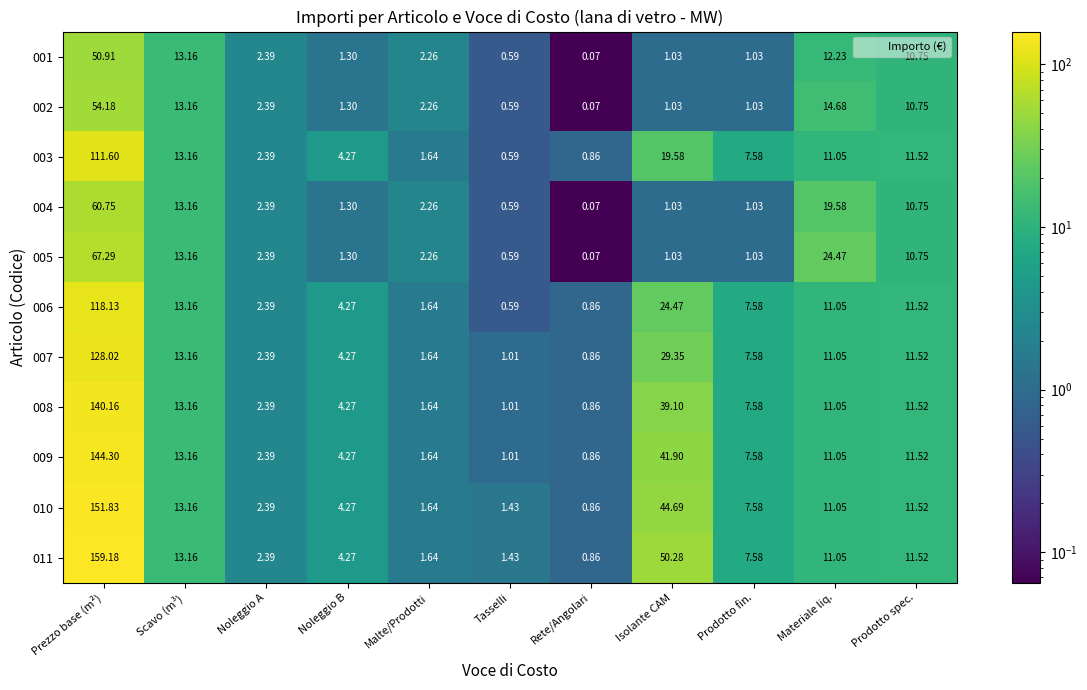

At which category does the chart reach its peak across all series?

Prezzo base (m²)